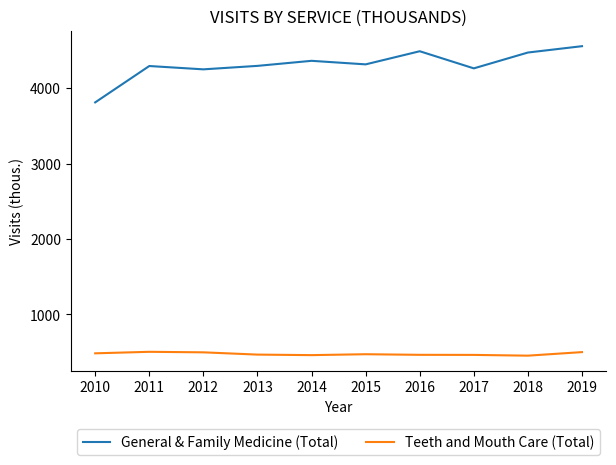

True or false: General & Family Medicine (Total) has more than 2 interior local peaks.

True